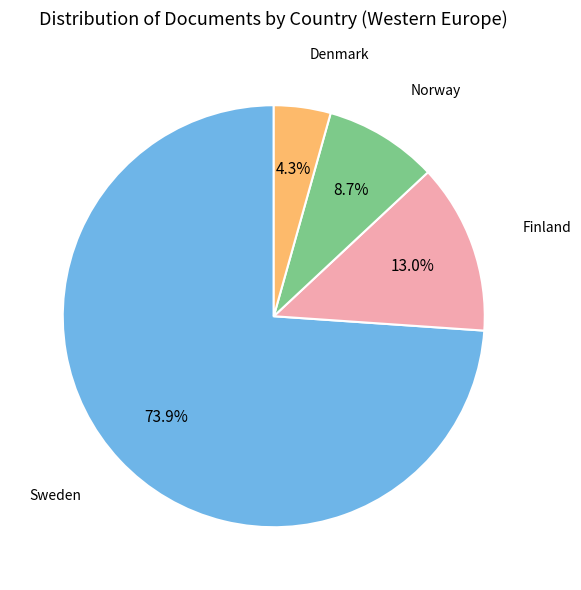

To the nearest percent, what is the difference between the largest and smallest slice percentages?

70%